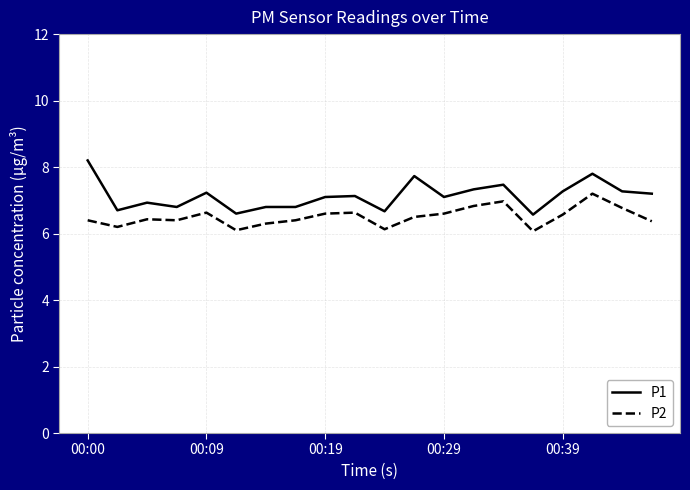

What are all the series names shown in the legend?

P1, P2